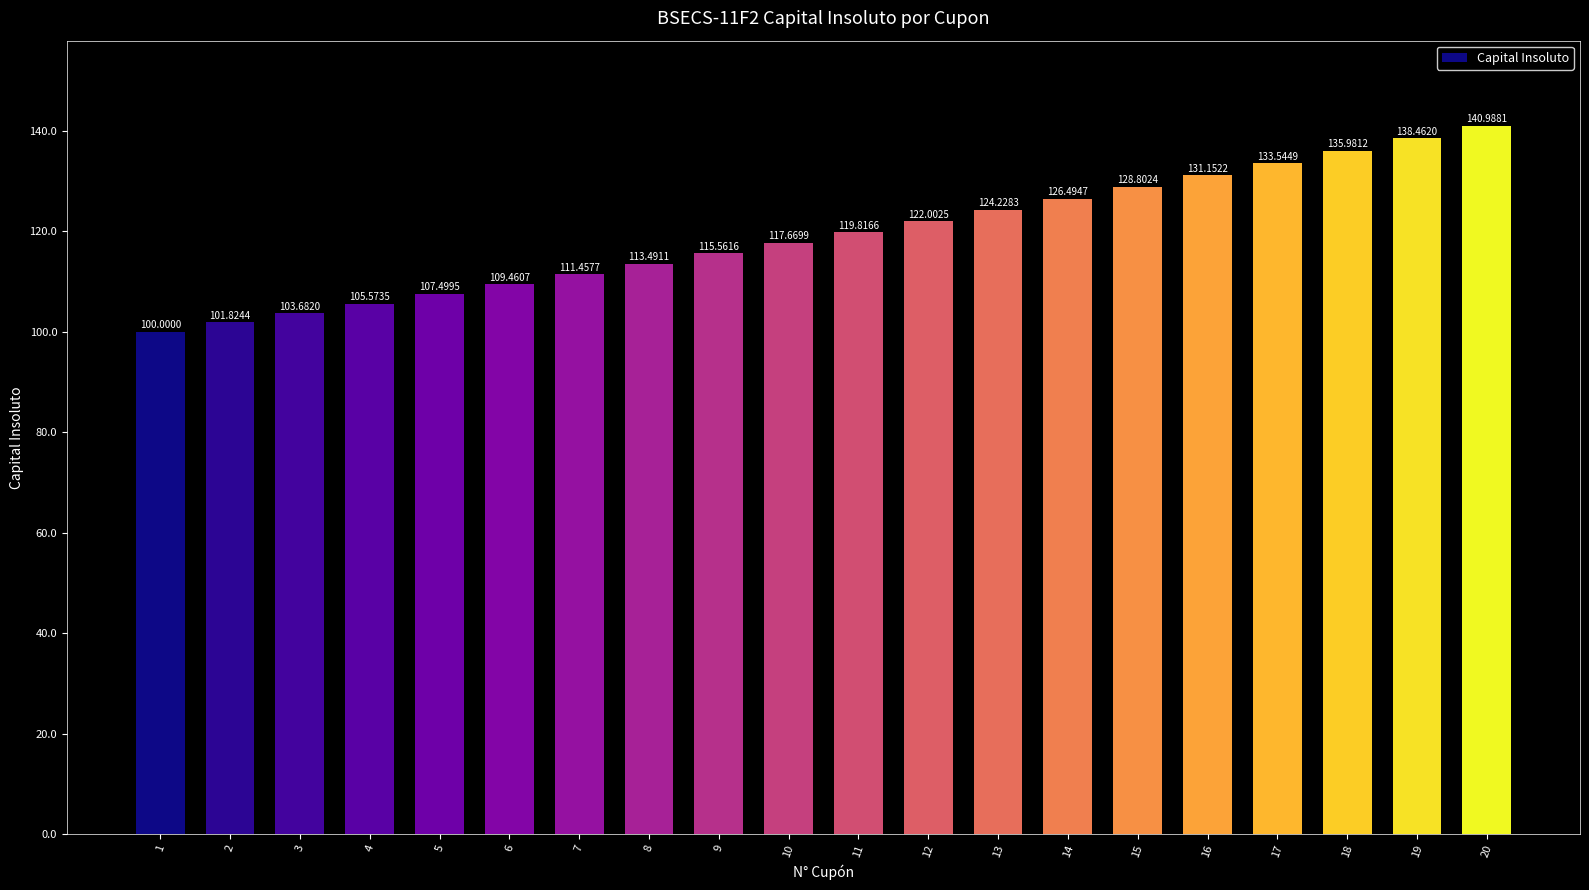

What is the difference between the second highest and second lowest values?

36.6